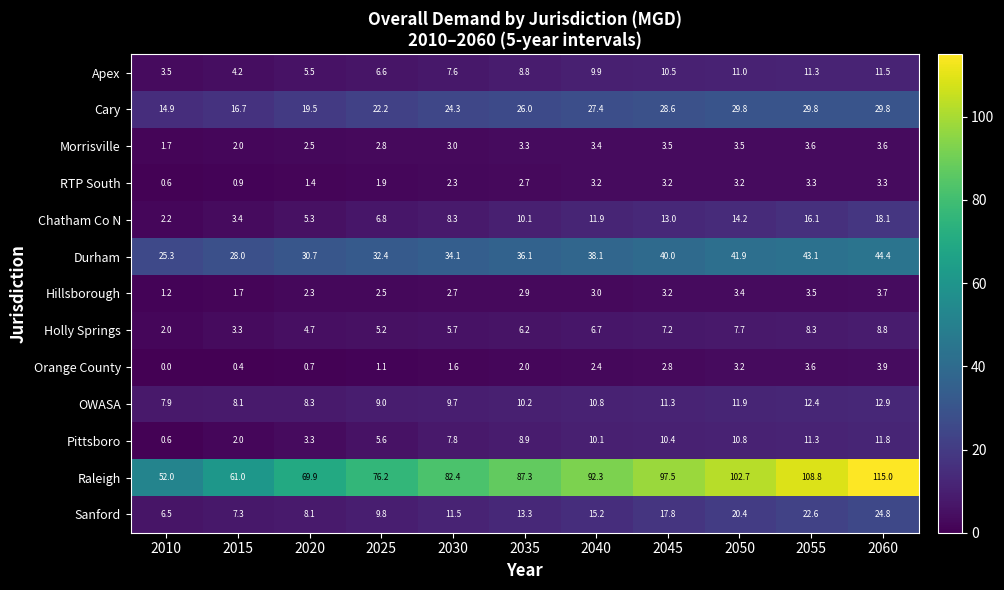

The value of Raleigh at 2020 is 118.8. True or false?

False